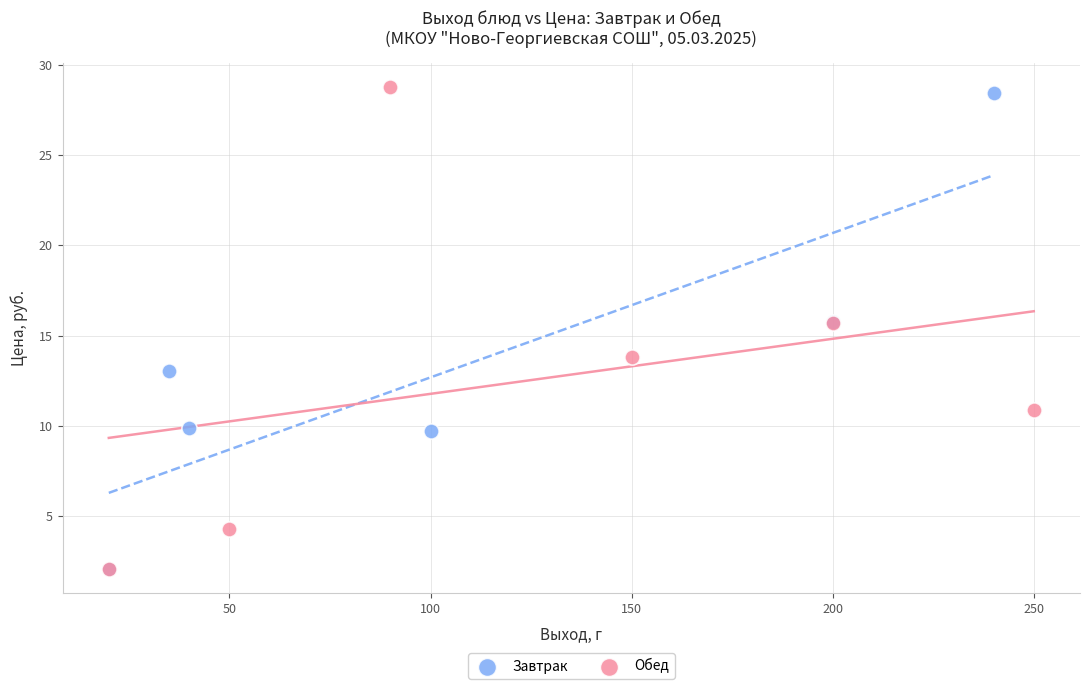

What are all the series names shown in the legend?

Завтрак, Обед